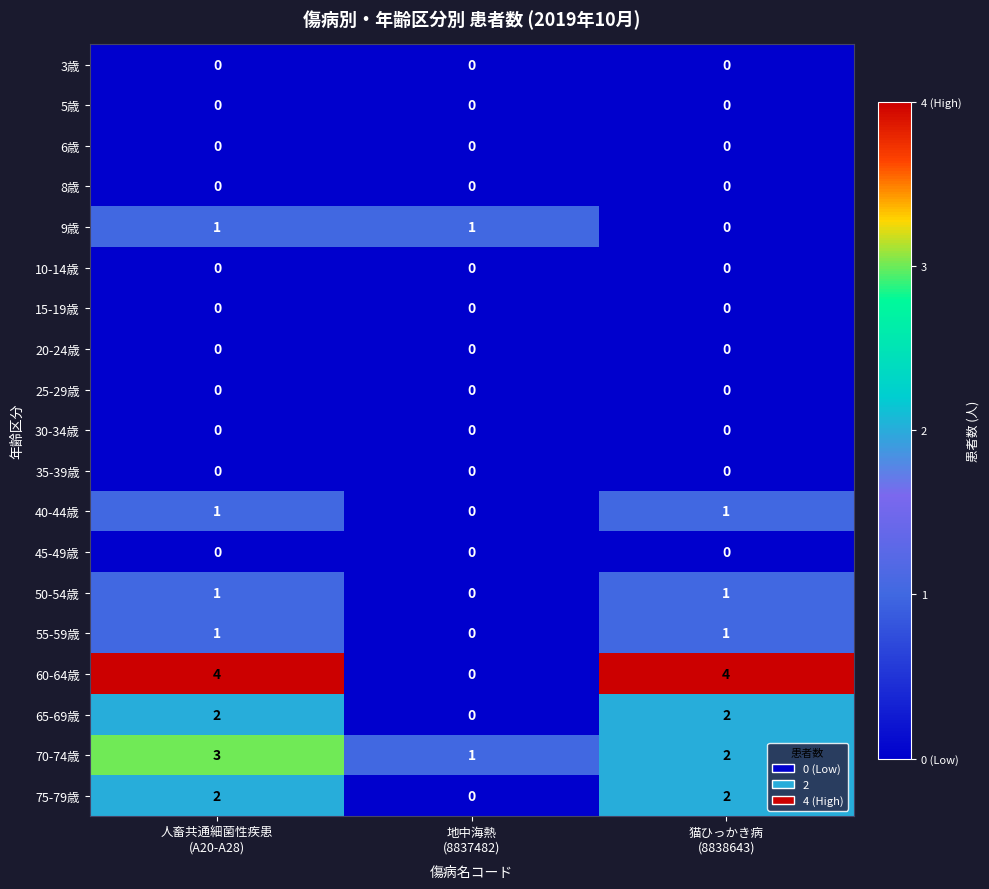

How many 60-64歳 values are between 0 and 4?

3